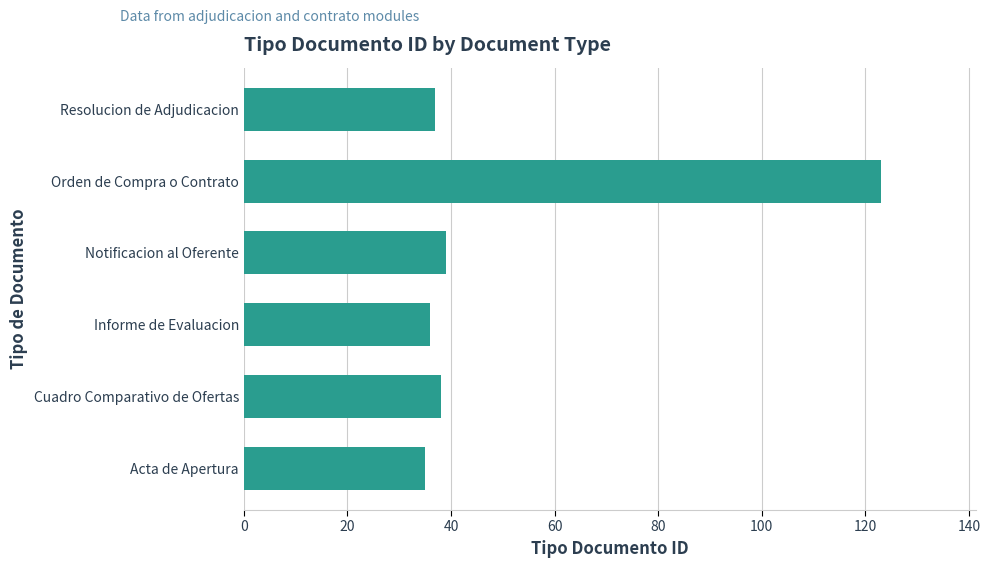

Reading top to bottom, extract all data points from this chart.

Resolucion de Adjudicacion=37	Orden de Compra o Contrato=123	Notificacion al Oferente=39	Informe de Evaluacion=36	Cuadro Comparativo de Ofertas=38	Acta de Apertura=35